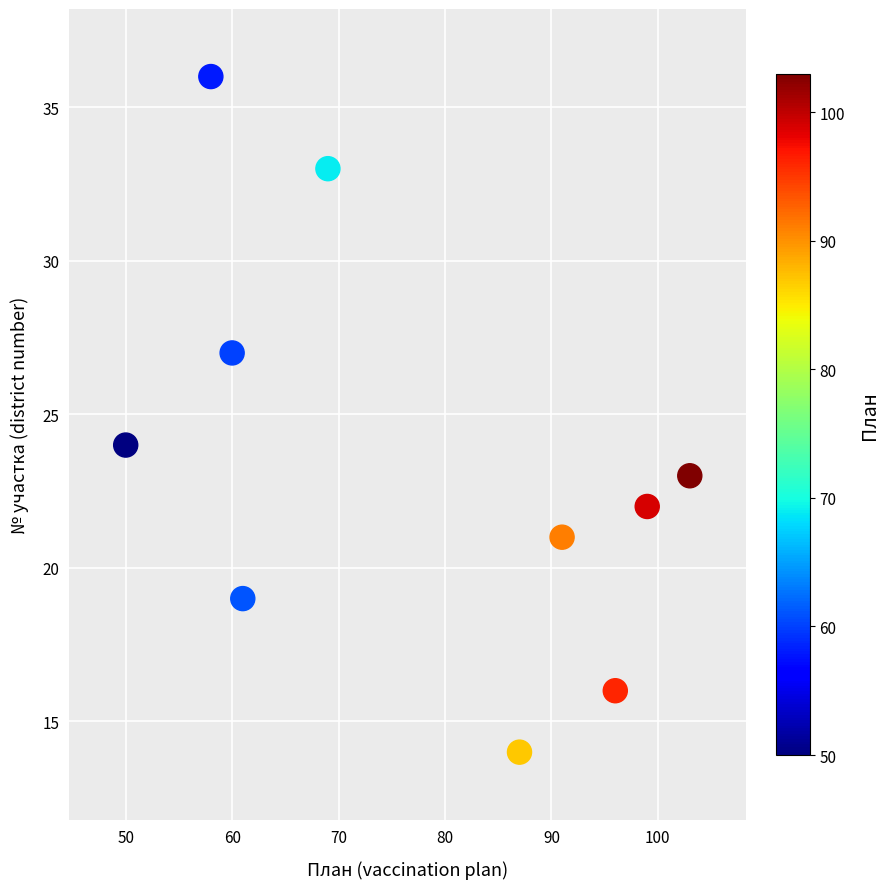

What is the range of Y values (max minus min)?

22